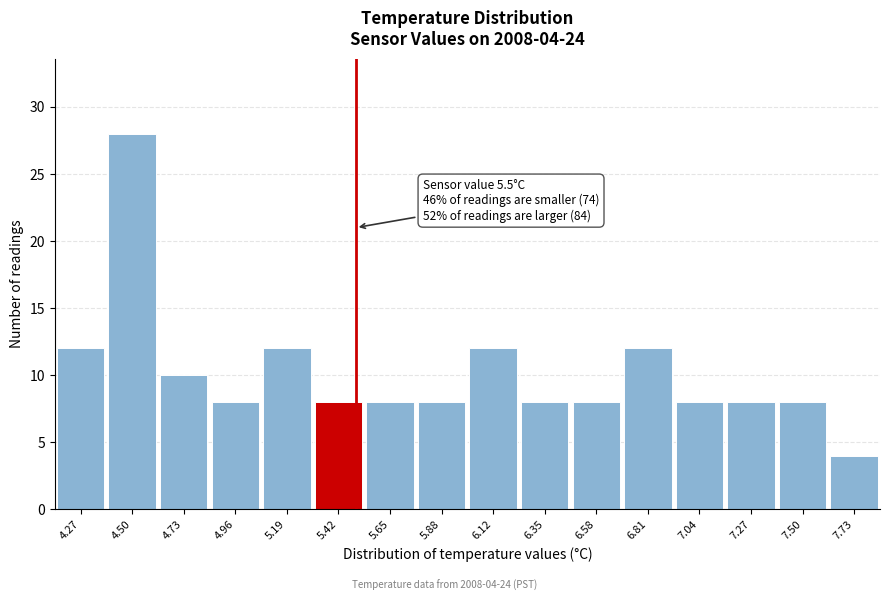

Over which range of the x-axis is the bar tallest?

4.40 to 4.60